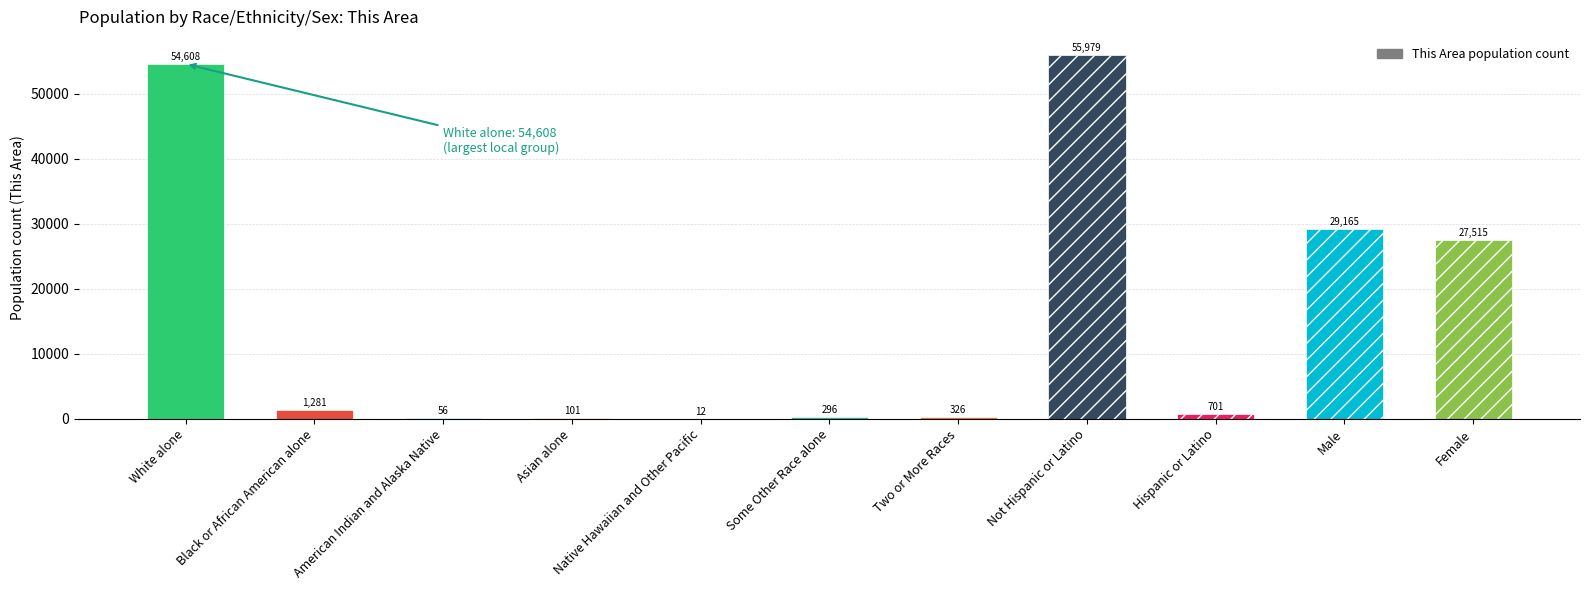

What is the sum of the values at Asian alone and Hispanic or Latino?

802